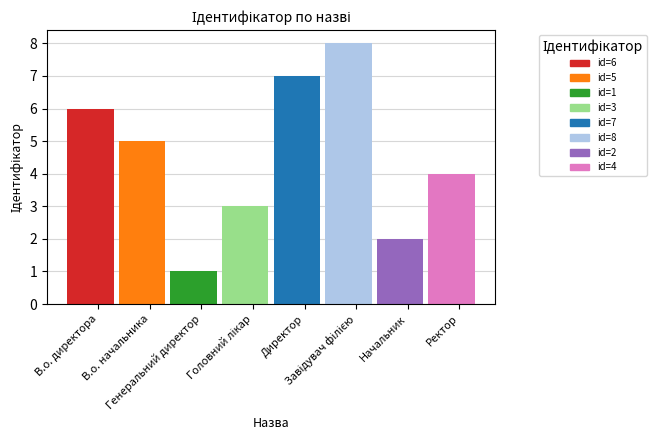

List the labels in order of value, smallest first.

Генеральний директор, Начальник, Головний лікар, Ректор, В.о. начальника, В.о. директора, Директор, Завідувач філією